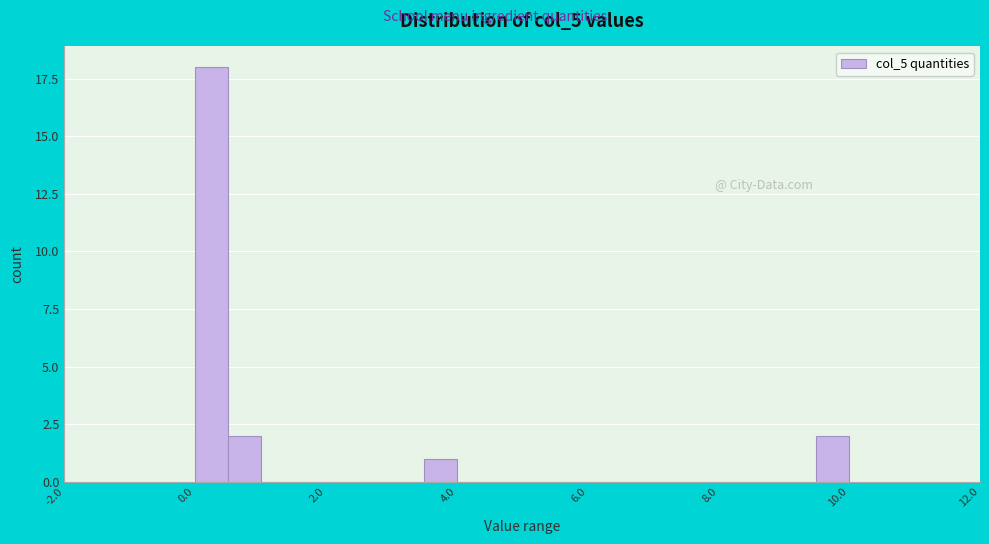

Around what value on the x-axis is the tallest bar? Give the approximate position of its centre, as read against the axis.

0.2